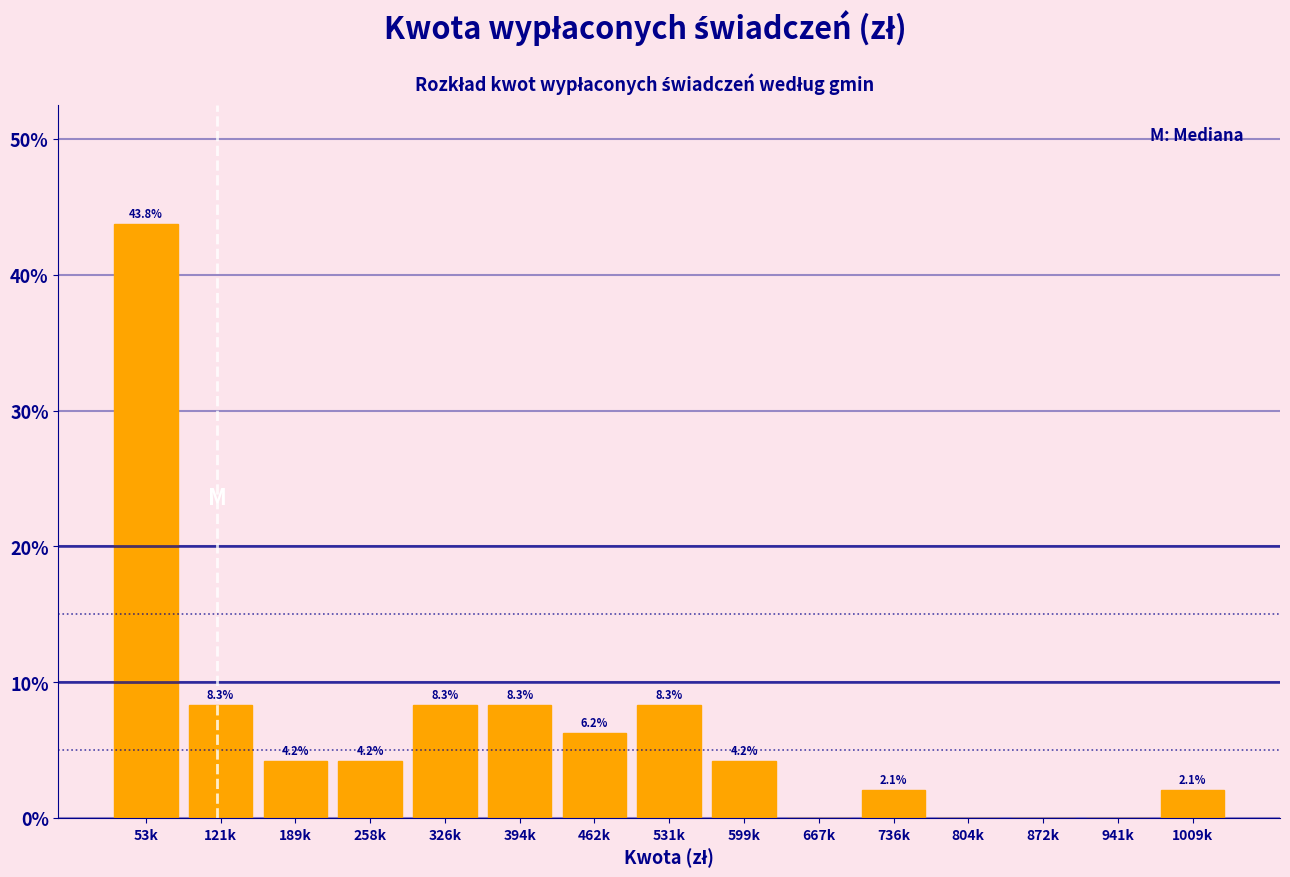

True or false: the data shows 8.3 at 531k.

True